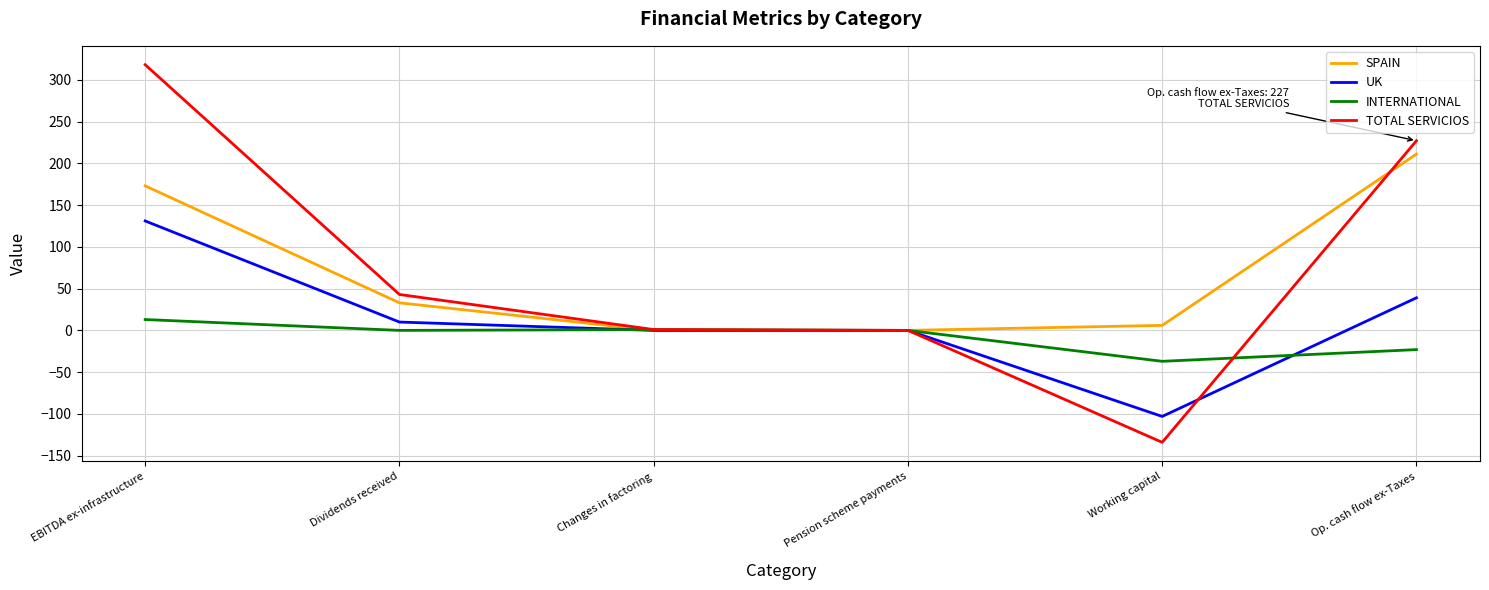

Does the chart display data point markers on the line(s)?

No